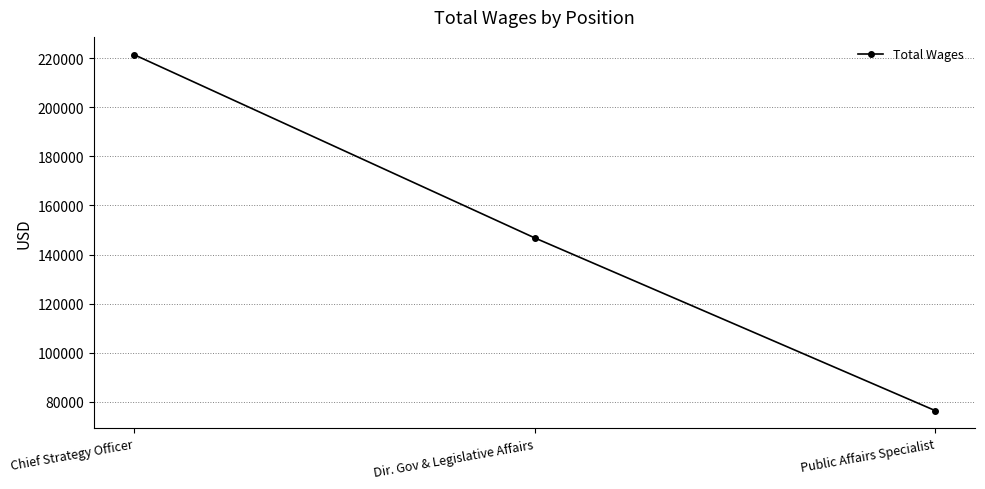

At which label is the value closest to 148924?

Dir. Gov & Legislative Affairs